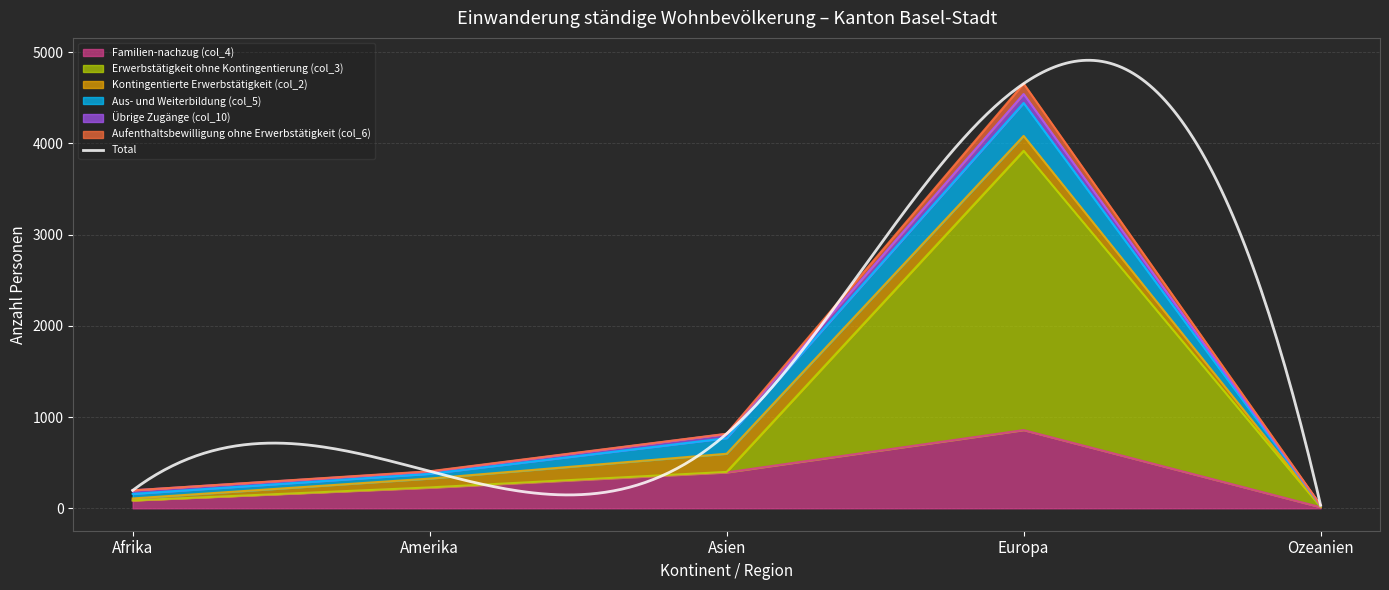

The Familien-nachzug (col_4) series shows 857 at Europa. True or false?

True